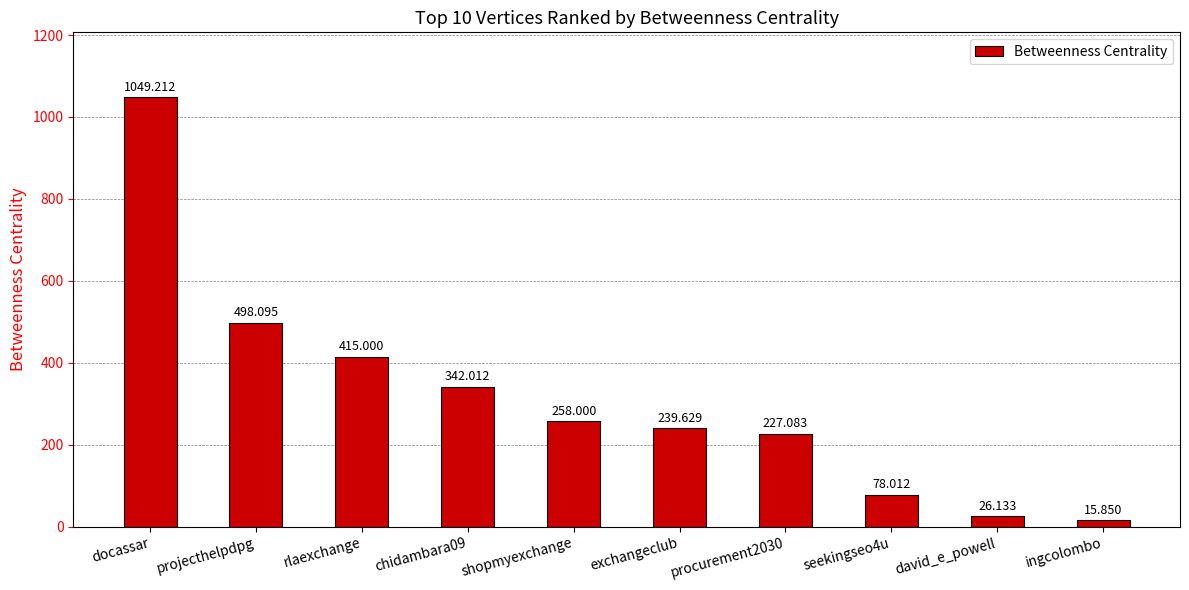

Which category has the lowest value across all series?

ingcolombo